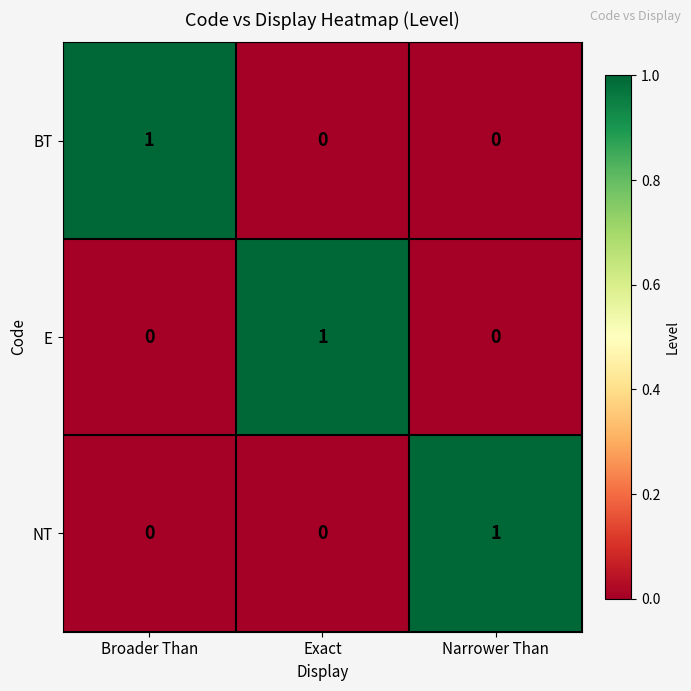

What is the maximum value shown in the chart?

1